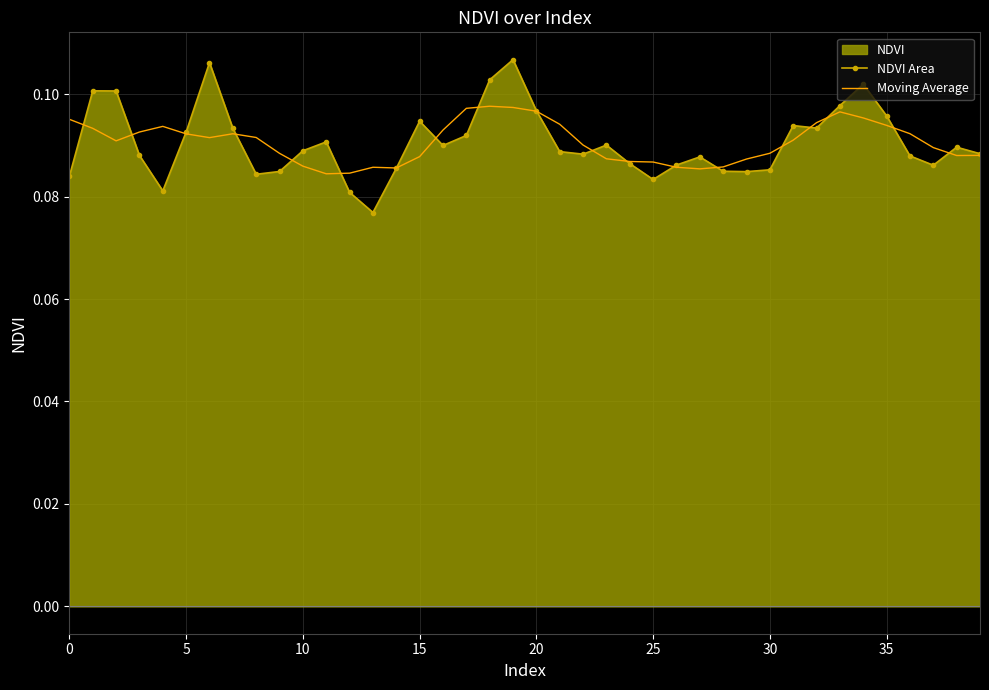

Rank the series by their maximum value, from lowest to highest.

Moving Average, NDVI Area